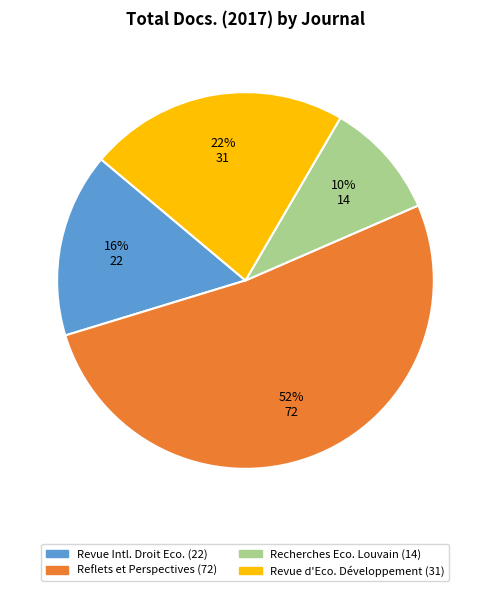

Is there a majority slice in this chart?

Yes